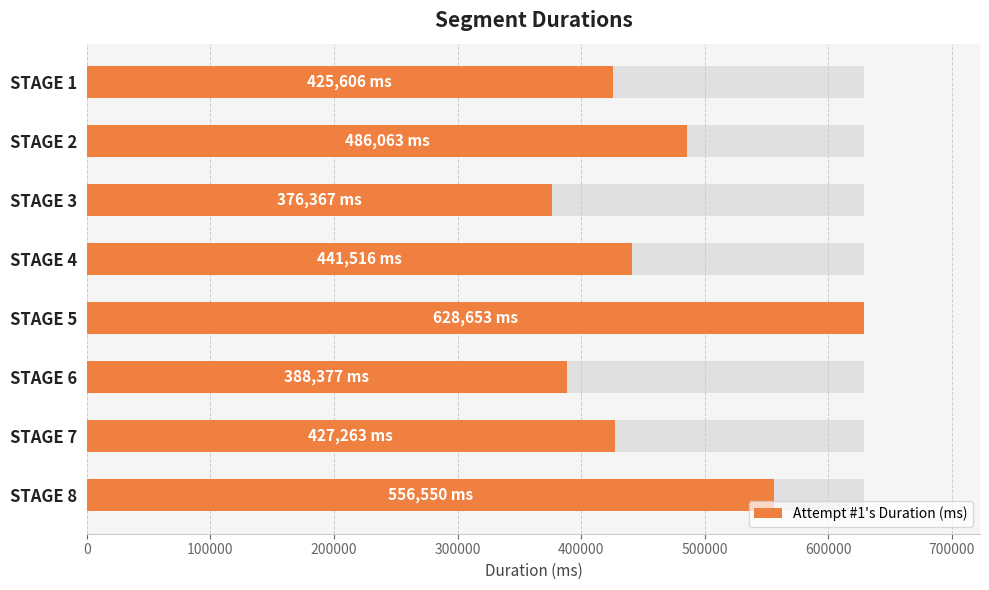

How many data points are above 441516?

3